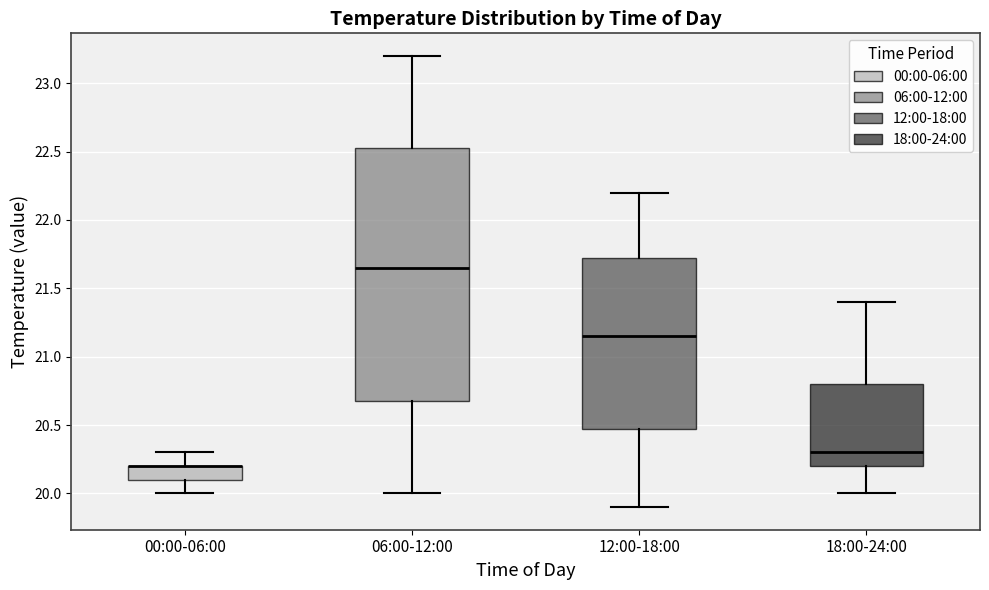

Reading left to right, transcribe this box plot: for each box, give where its median line is, the range the box spans, and where its two whiskers end, as read against the y-axis. The values are not printed on the chart, so give them approximately, as read against the axis.

00:00-06:00: median 20.20 (drawn on the box's upper edge), box 20.10 to 20.20, whiskers 20.00 to 20.30
06:00-12:00: median 21.65, box 20.70 to 22.55, whiskers 20.00 to 23.20
12:00-18:00: median 21.15, box 20.50 to 21.75, whiskers 19.90 to 22.20
18:00-24:00: median 20.30, box 20.20 to 20.80, whiskers 20.00 to 21.40